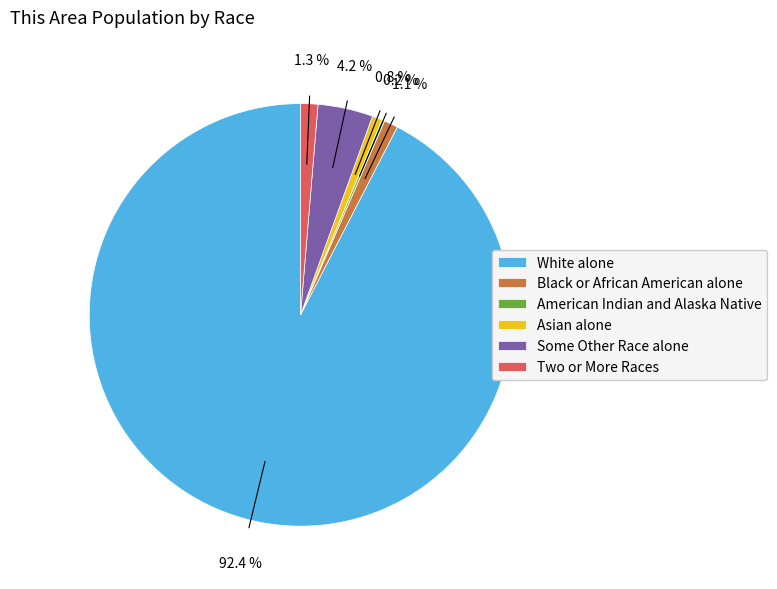

What is the ratio of the value at Some Other Race alone to the value at Asian alone?

5.5